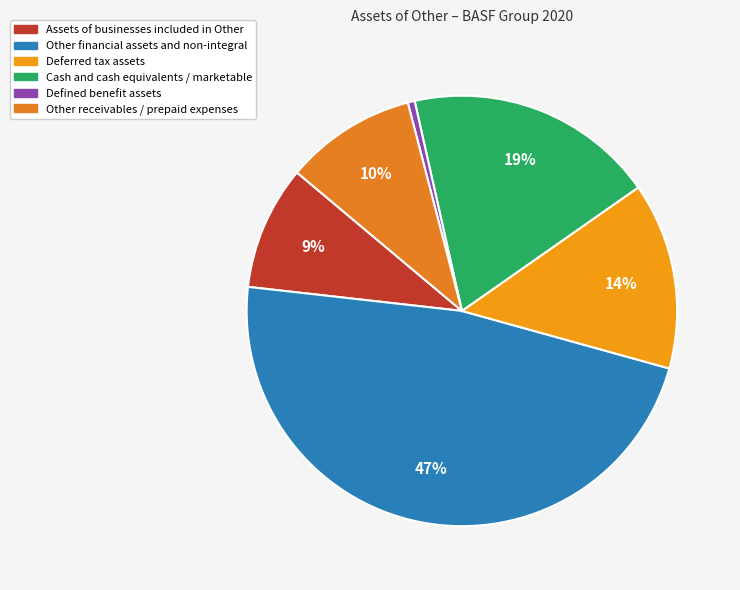

The Cash and cash equivalents / marketable slice represents 19% of the pie. True or false?

True